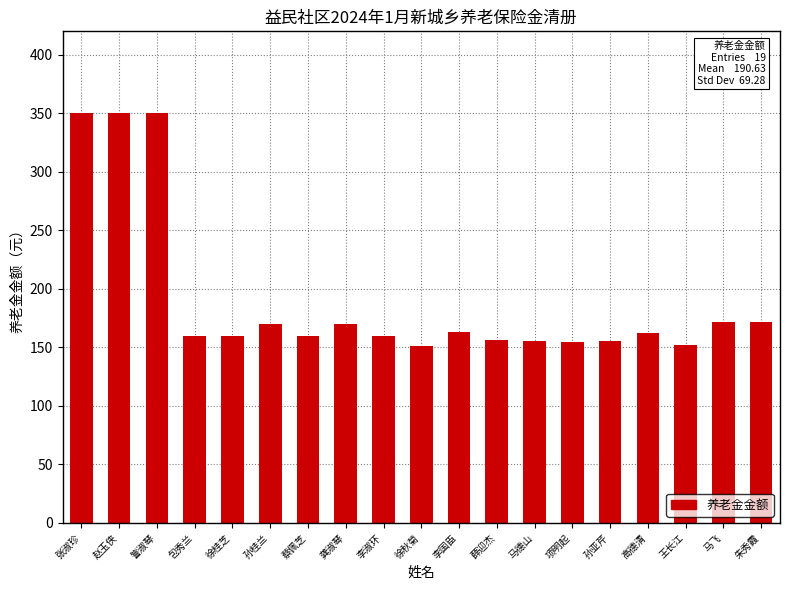

What is the difference between the maximum and second lowest values?

198.1